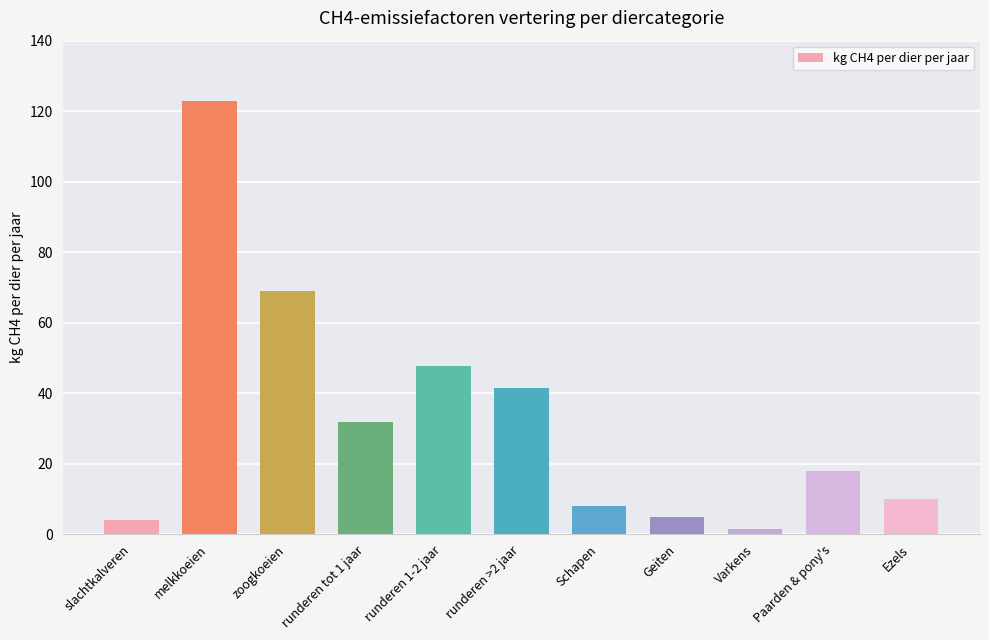

What is the smallest value displayed?

1.5